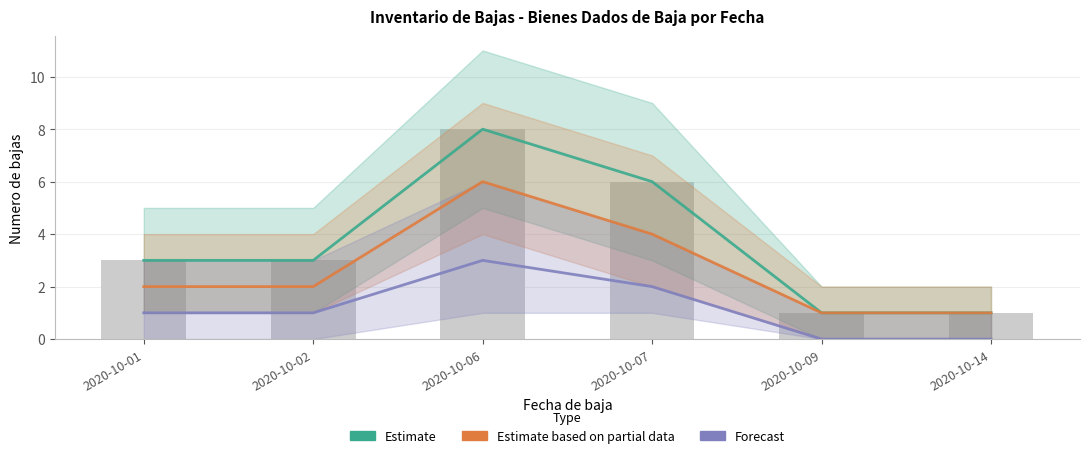

How many categories are shown in the chart?

6